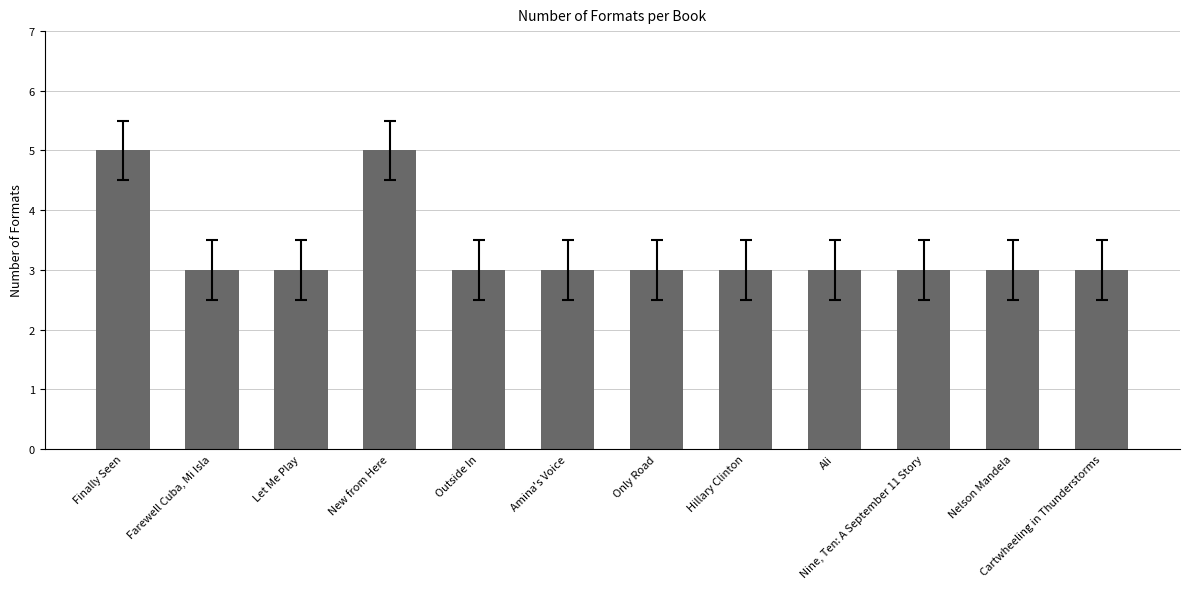

What is the label of the 5th bar from the left?

Outside In